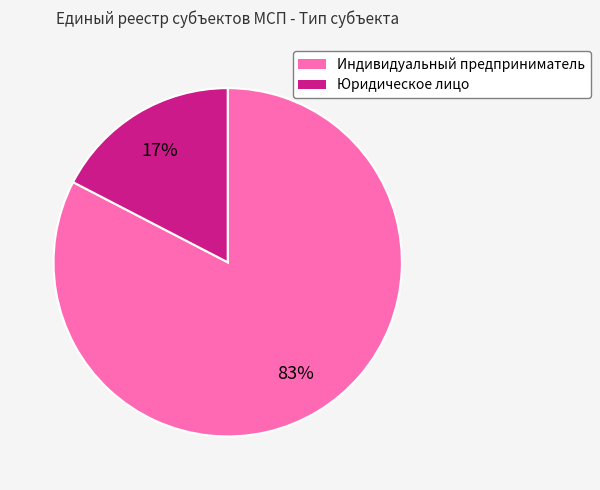

How many slices are in this pie chart?

2